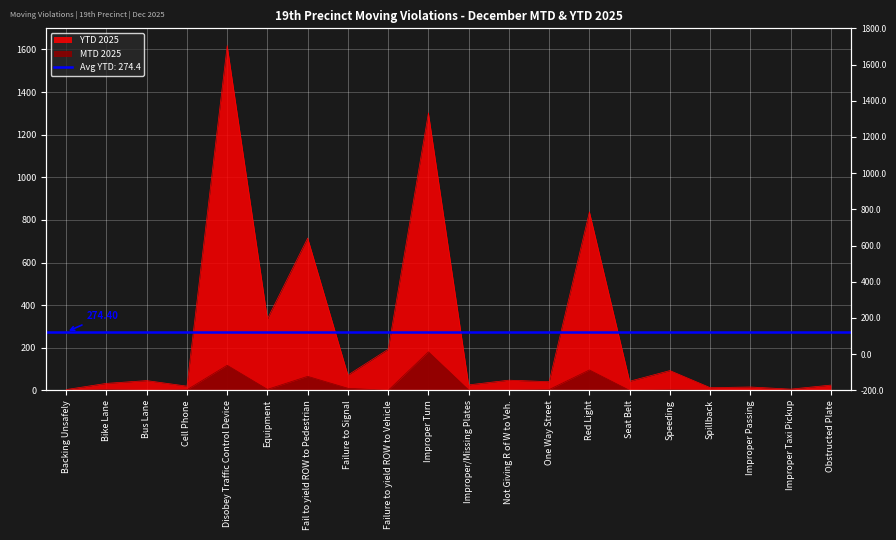

True or false: YTD 2025 and MTD 2025 cross at least once.

False